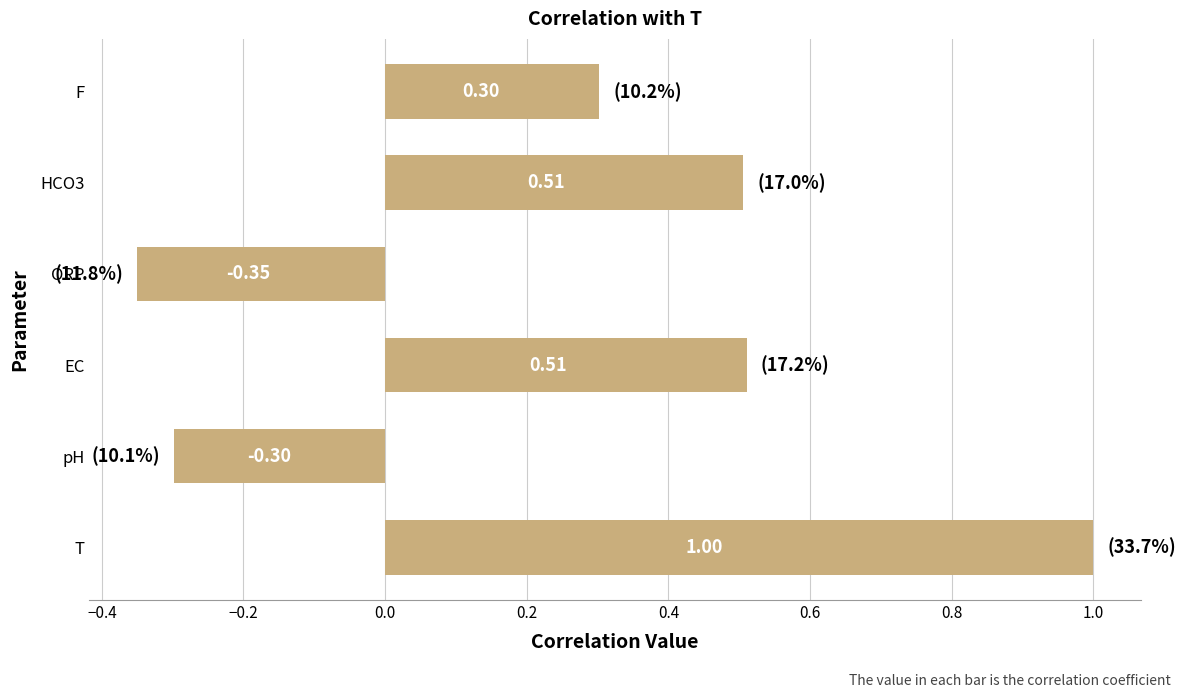

Where is the data nearest to the value 0?

pH